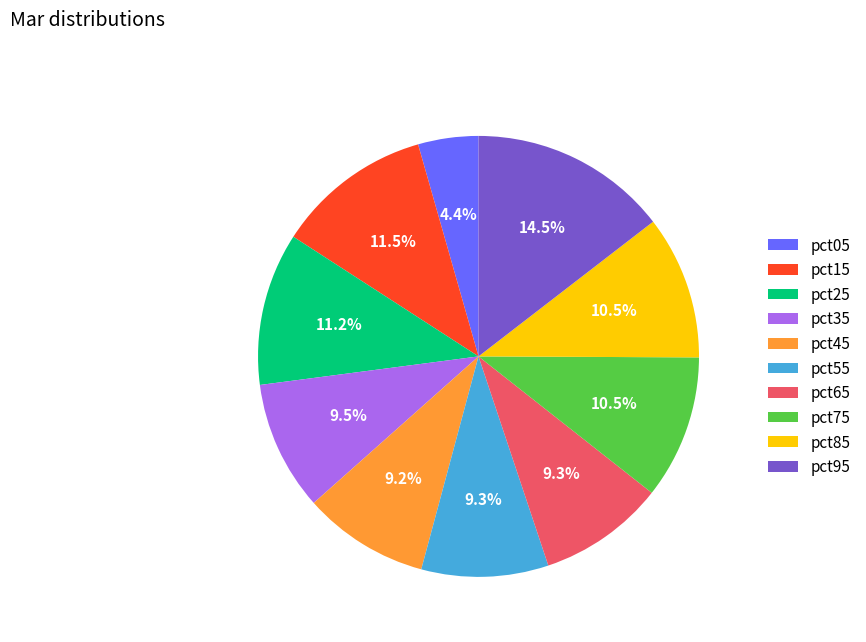

Count the number of slices in the pie.

10